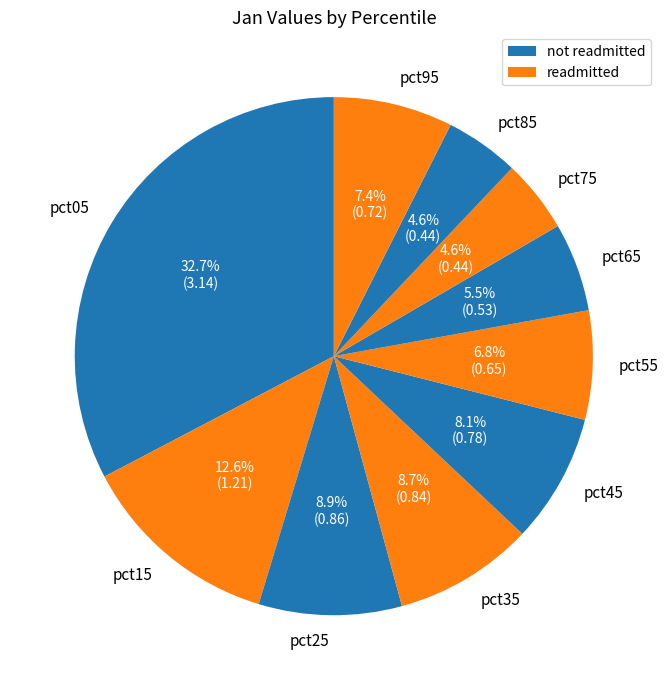

To the nearest percent, what is the average slice percentage?

10%